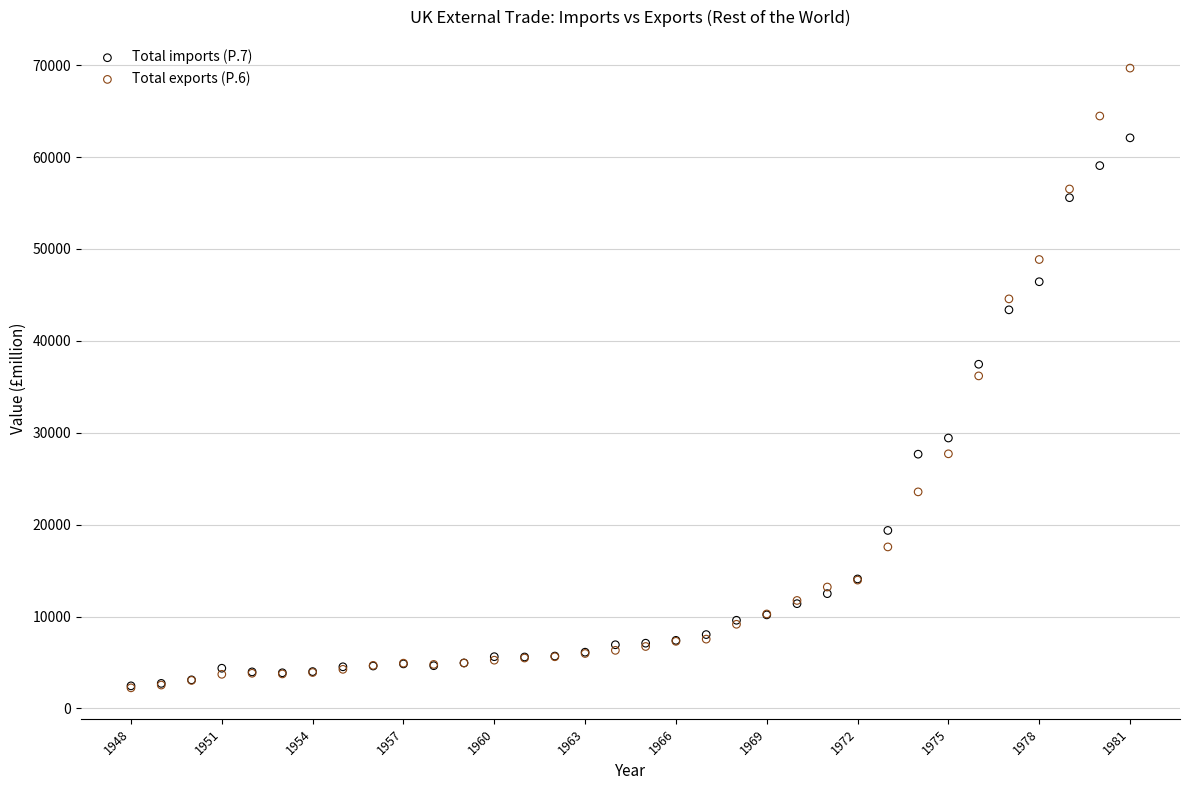

Which series has the widest spread of Y values?

Total exports (P.6)